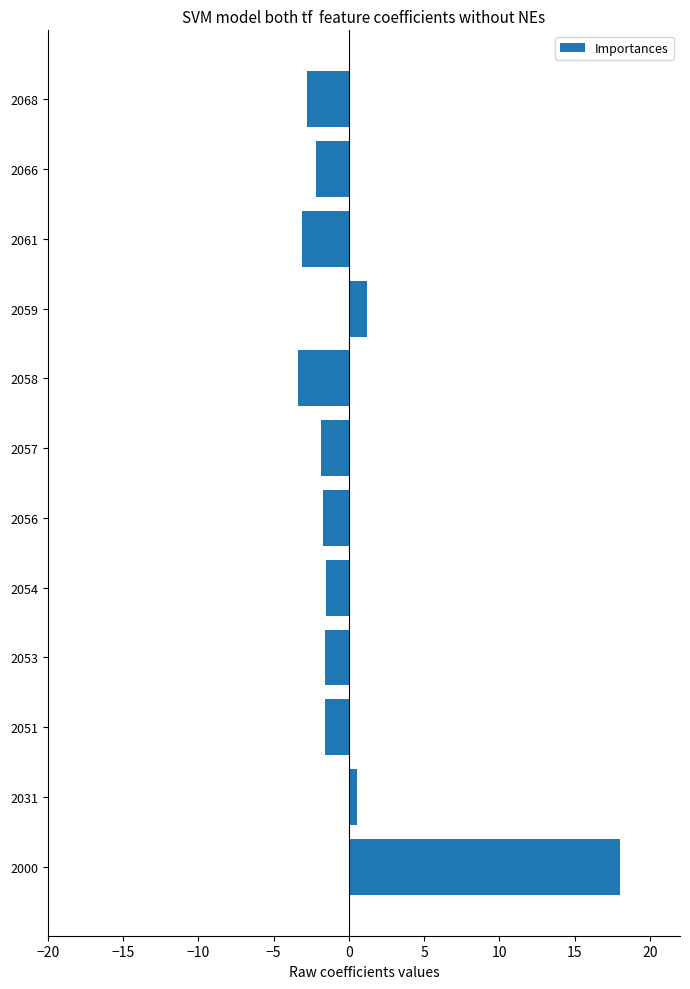

How many positive values are there?

3